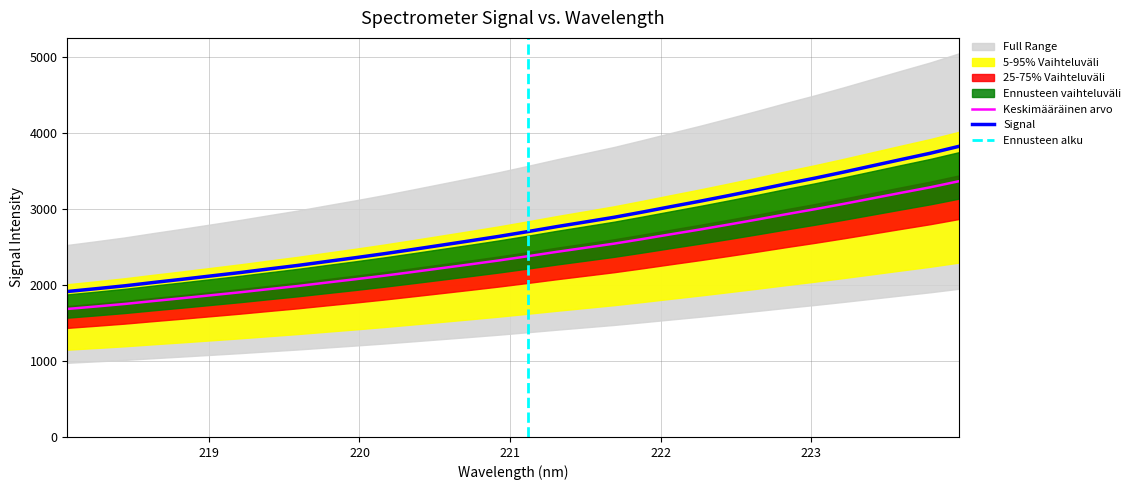

What is the change in value from 218.442 to 222.263?

+979.3